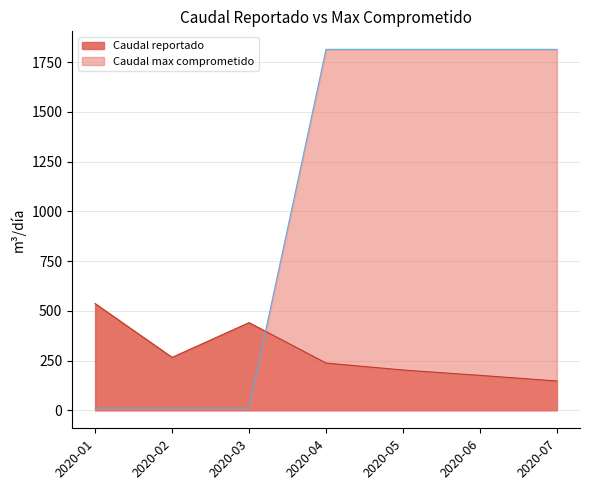

True or false: Caudal reportado has a value of 237.3 at 2020-04.

True